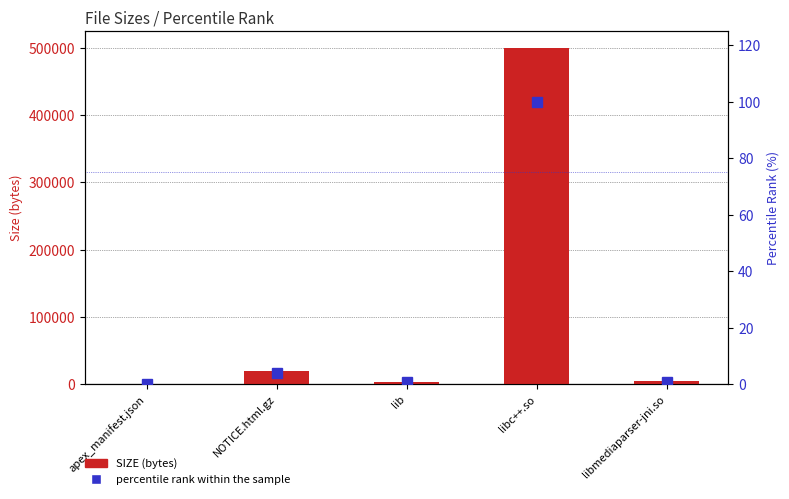

True or false: SIZE has a value of 6372.6 at libmediaparser-jni.so.

False